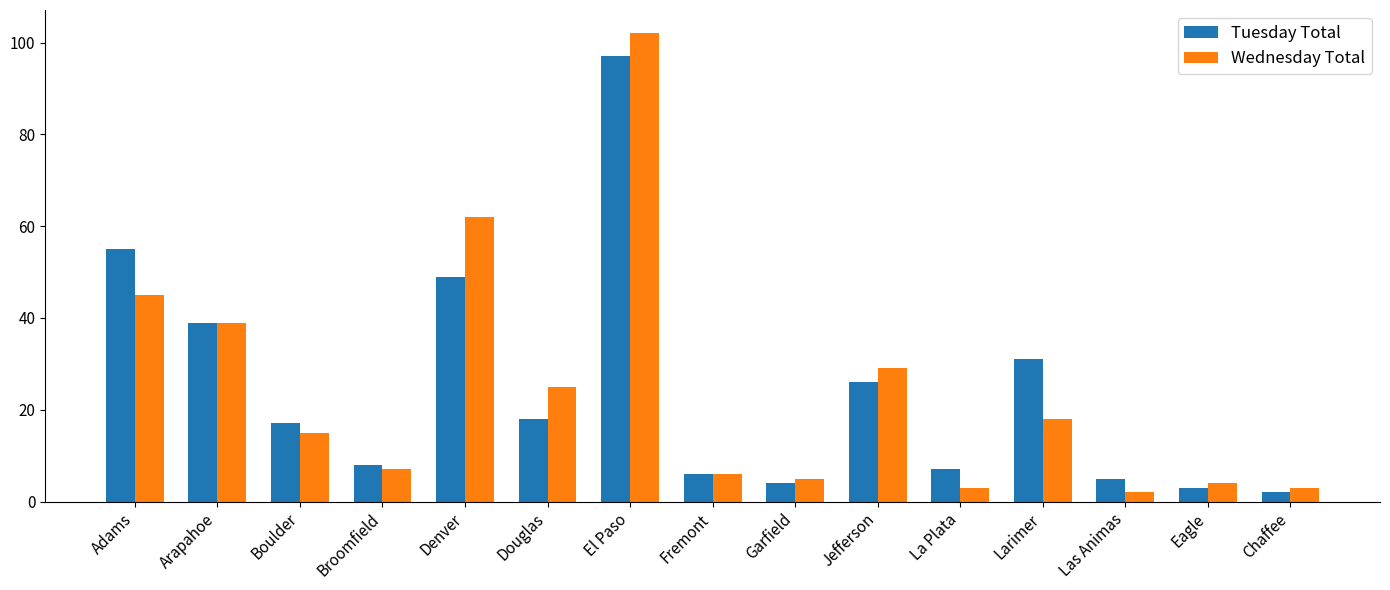

Is the value of Tuesday Total at Garfield greater than the value of Wednesday Total at Adams?

No